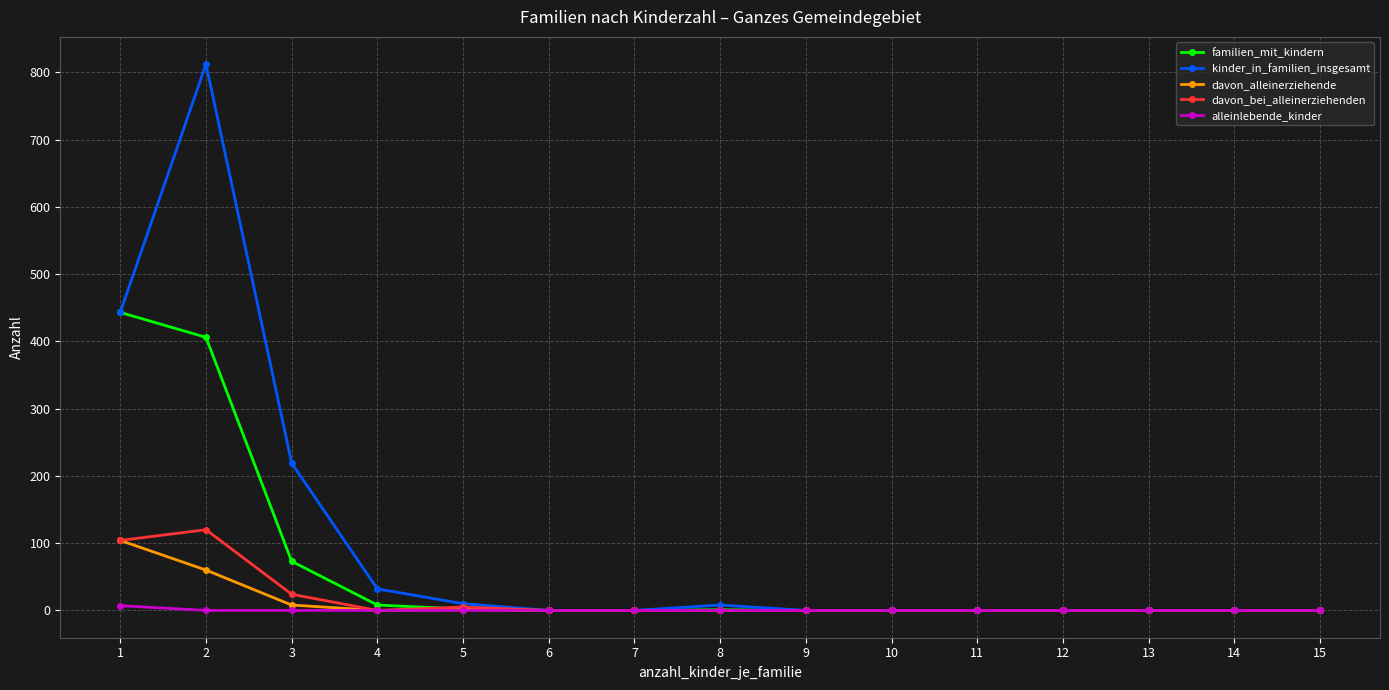

The value of davon_bei_alleinerziehenden at 1 is 184. True or false?

False